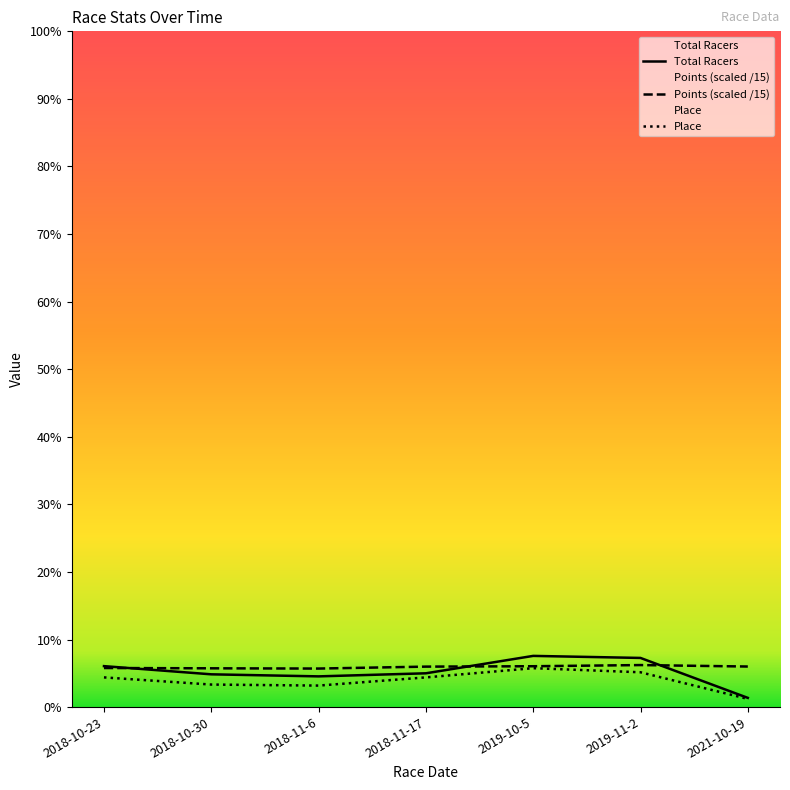

Is the value of Points at 2018-11-6 greater than the value of Total Racers at 2018-10-23?

No